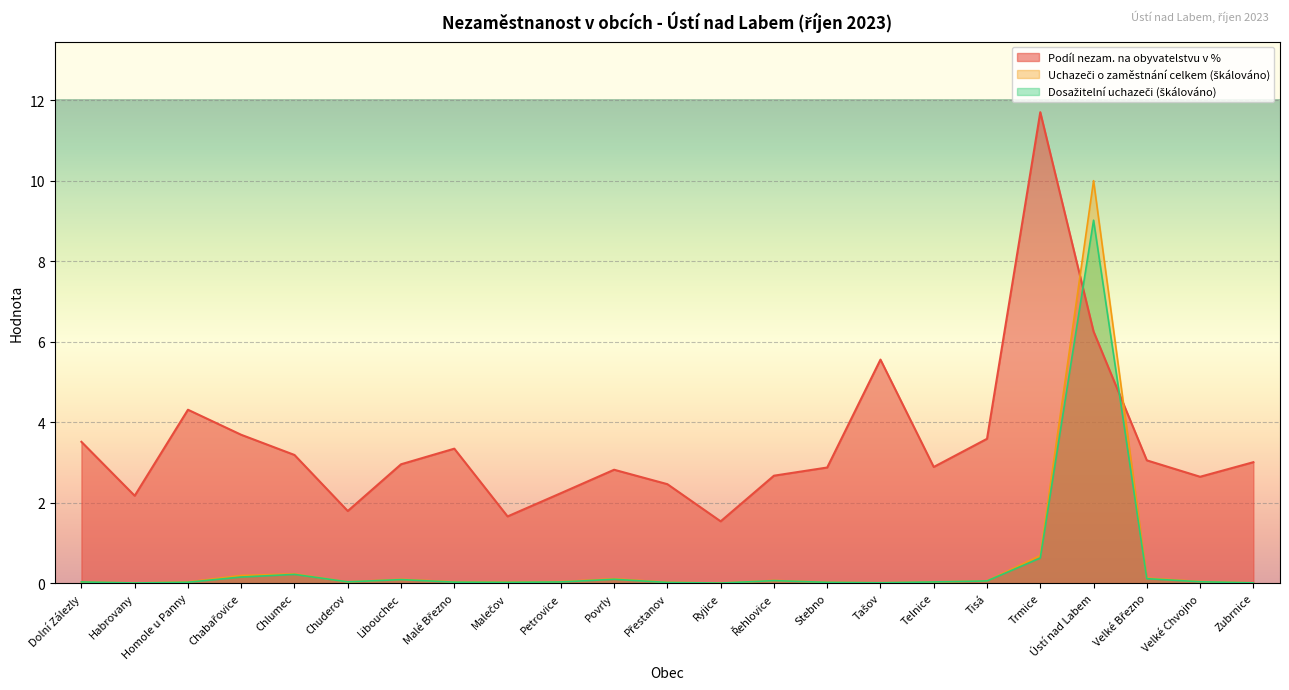

At how many categories does at least one series exceed 4?

4